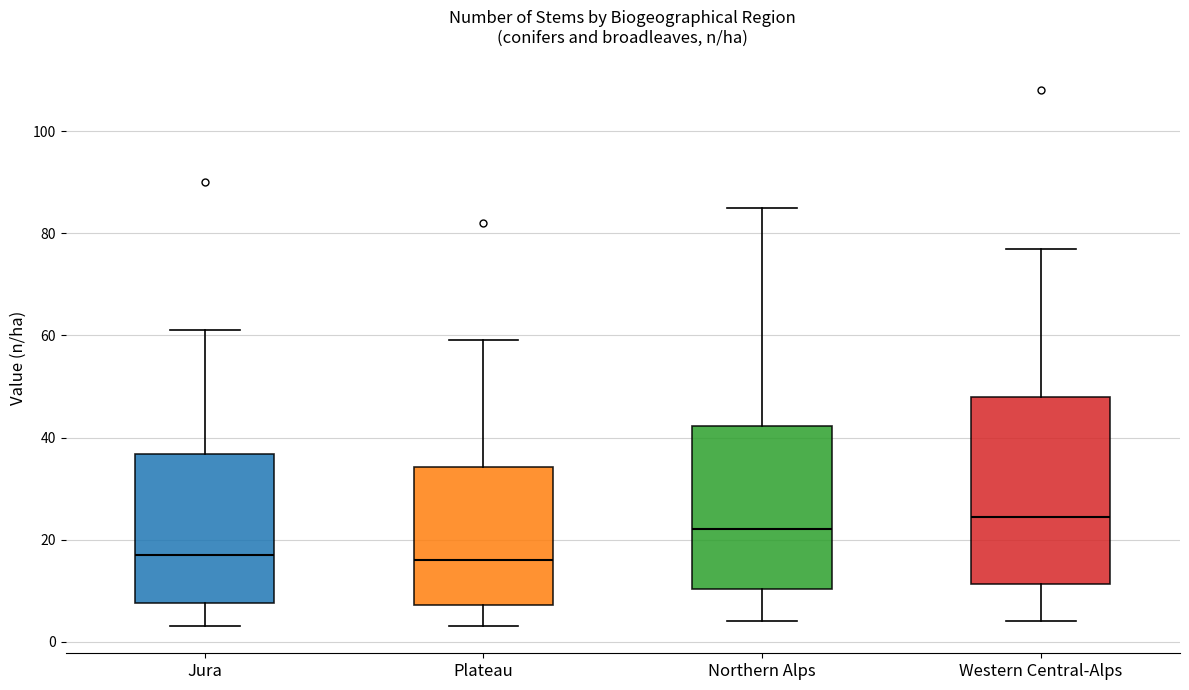

Reading left to right, read every box against the y-axis: the position of its median line, the range the box covers, and the ends of its whiskers. The values are not printed on the chart, so give them approximately, as read against the axis.

Jura: median 18, box 8 to 36, whiskers 4 to 62
Plateau: median 16, box 8 to 34, whiskers 4 to 60
Northern Alps: median 22, box 10 to 42, whiskers 4 to 86
Western Central-Alps: median 24, box 12 to 48, whiskers 4 to 78